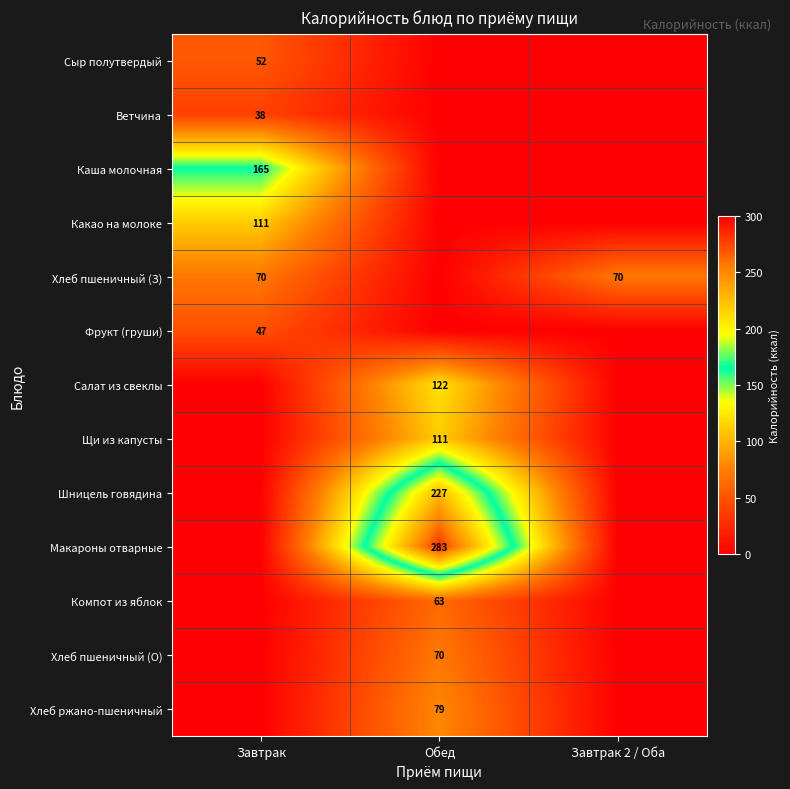

True or false: Какао на молоке has a value of 111 at Завтрак.

True